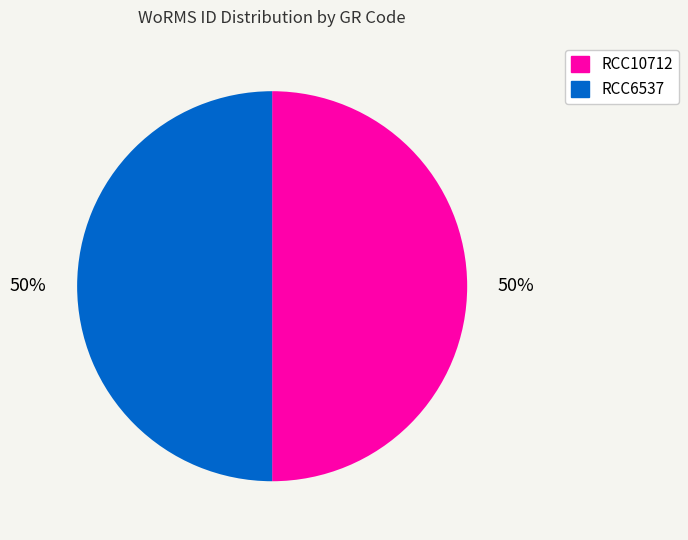

True or false: RCC10712 accounts for 50% of the total.

True